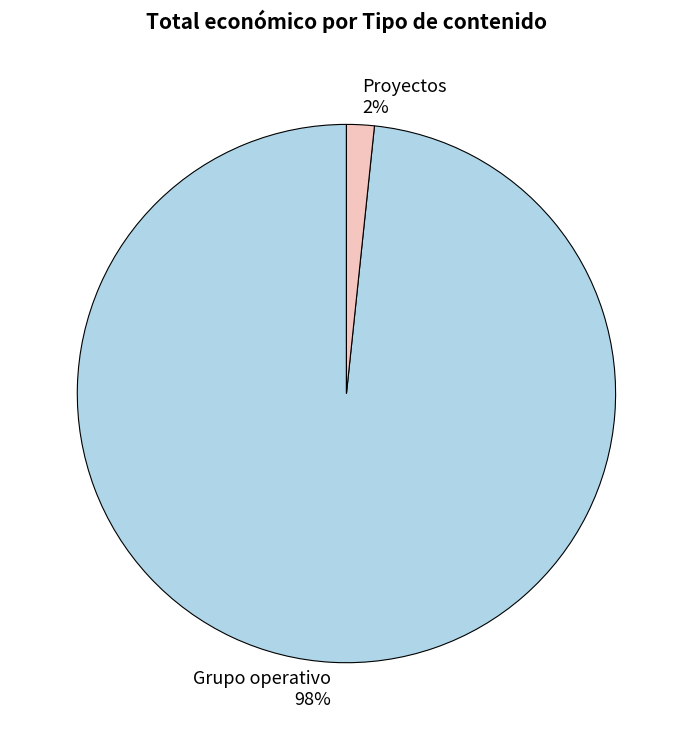

What is the smallest slice in the pie chart?

Proyectos